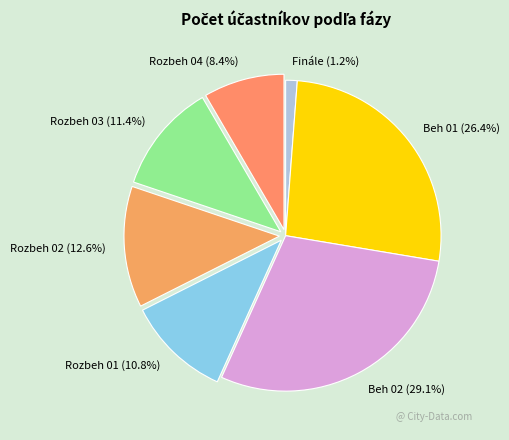

What is the largest slice in the pie chart?

Beh 02